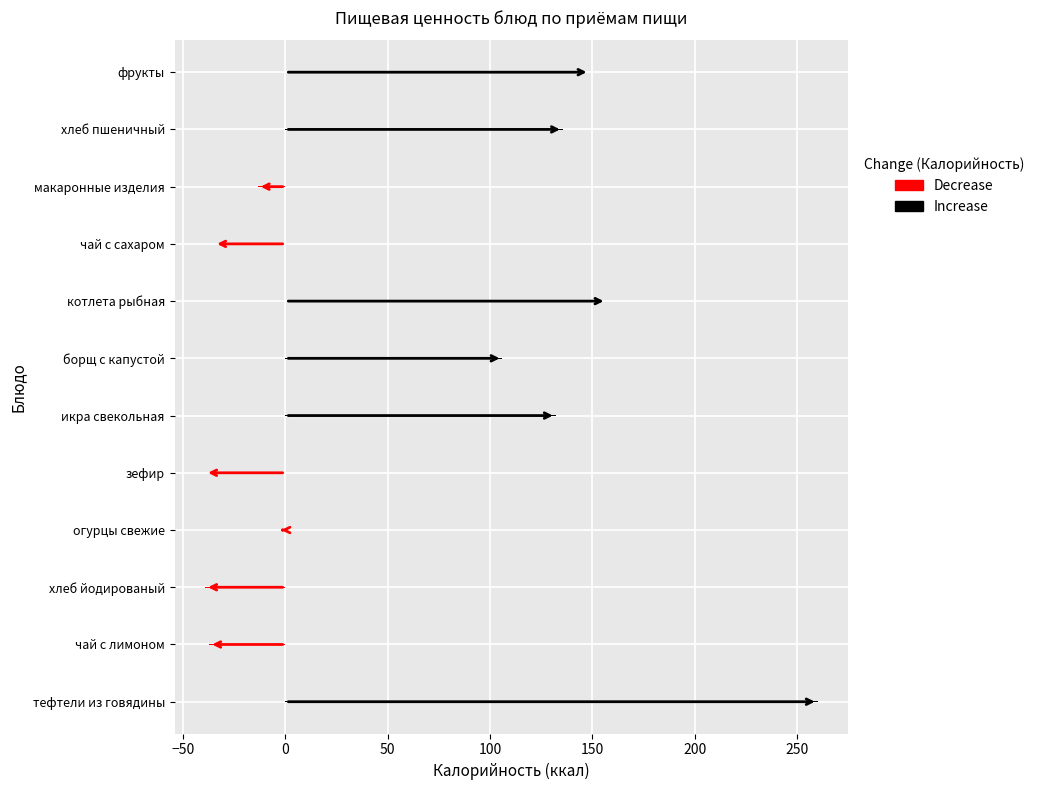

What is the spread (max minus min) of values at 50?

196.0